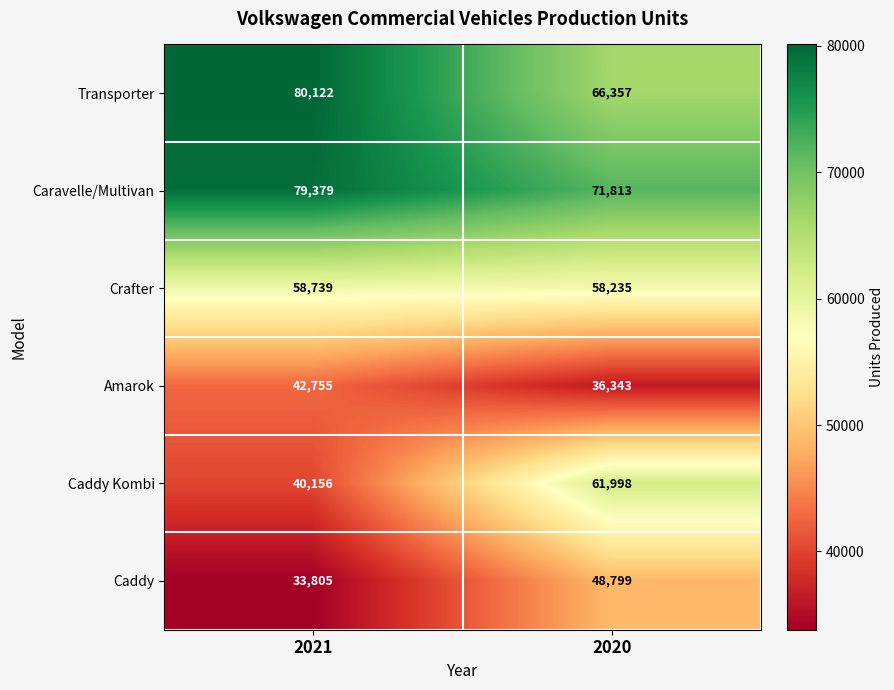

Which label corresponds to the smallest value in the chart?

2021